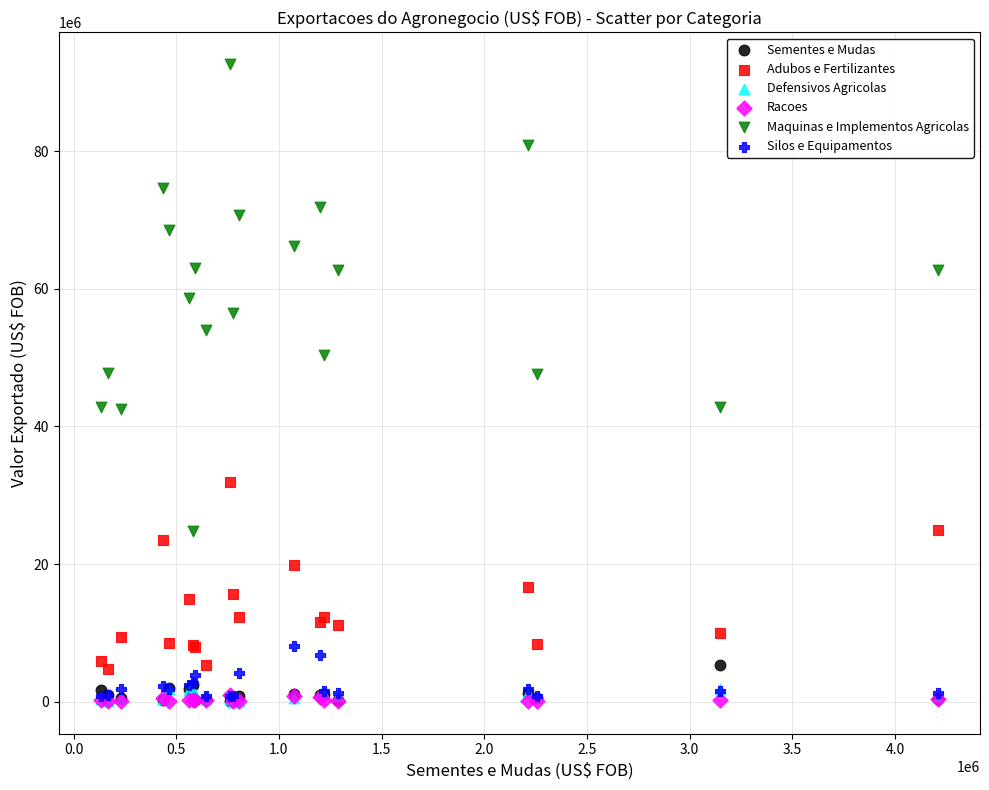

What are all the series names shown in the legend?

Sementes e Mudas, Adubos e Fertilizantes, Defensivos Agricolas, Racoes, Maquinas e Implementos Agricolas, Silos e Equipamentos